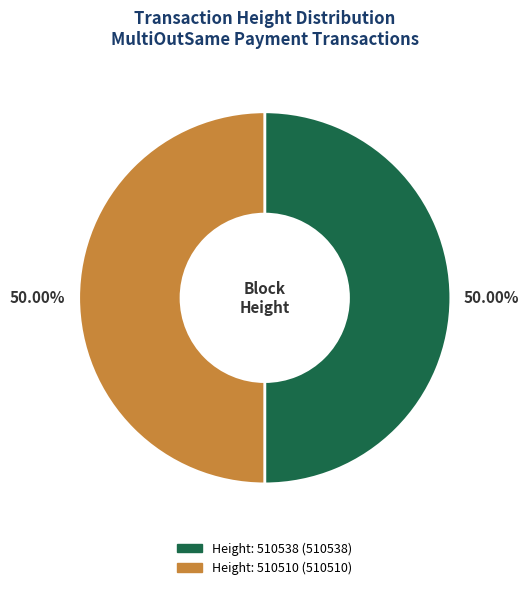

Rank the categories by value from highest to lowest.

510538, 510510